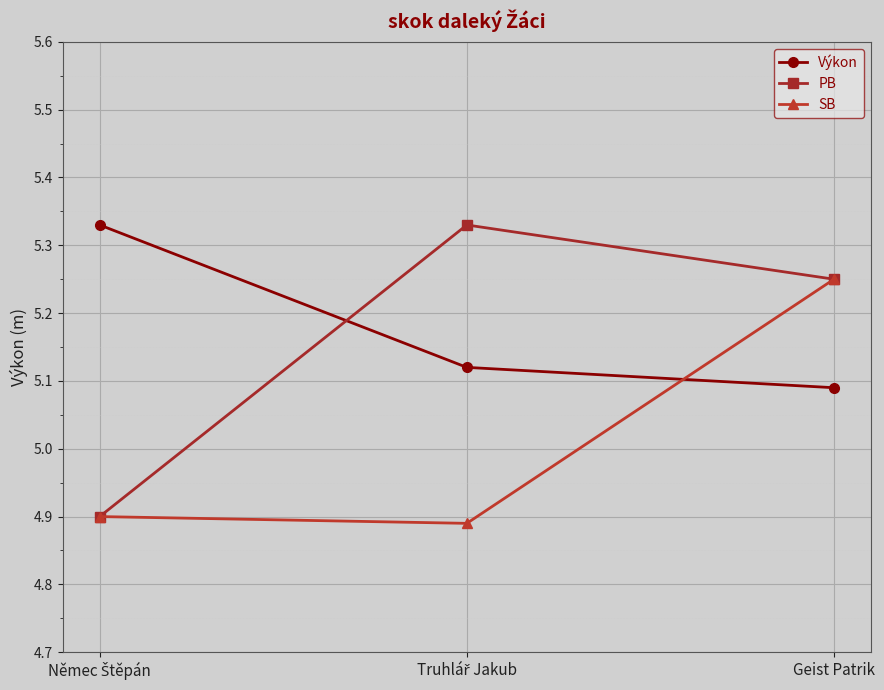

What is the label of the 3rd point from the left?

Geist Patrik